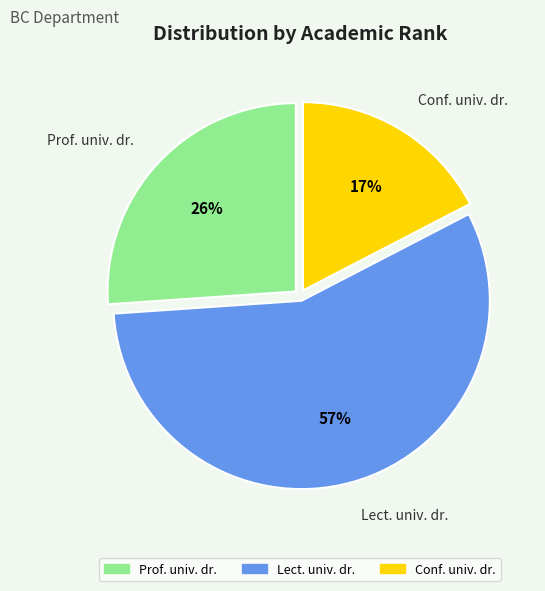

Approximately how many times larger is the value at Lect. univ. dr. compared to Prof. univ. dr.?

2.2